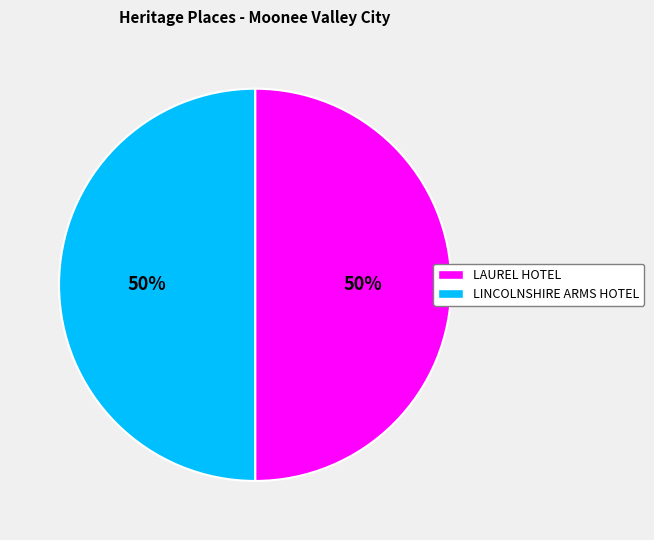

Is it true that LINCOLNSHIRE ARMS HOTEL is 36% of the pie?

False